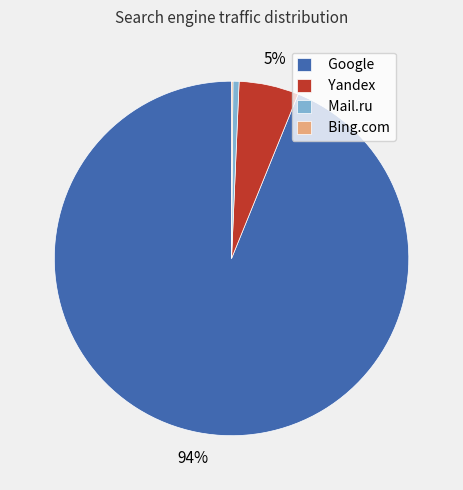

Is the sum of Yandex and Google greater than half?

Yes